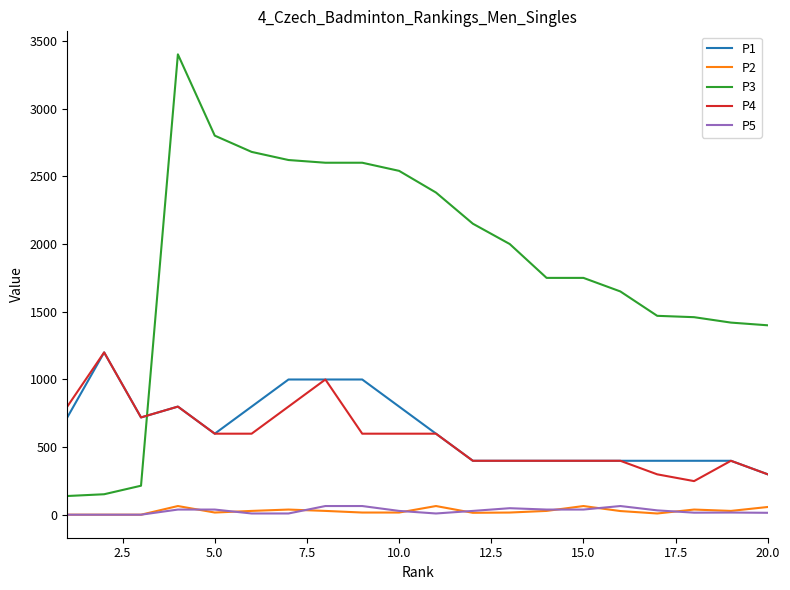

What is the greatest value displayed?

3400